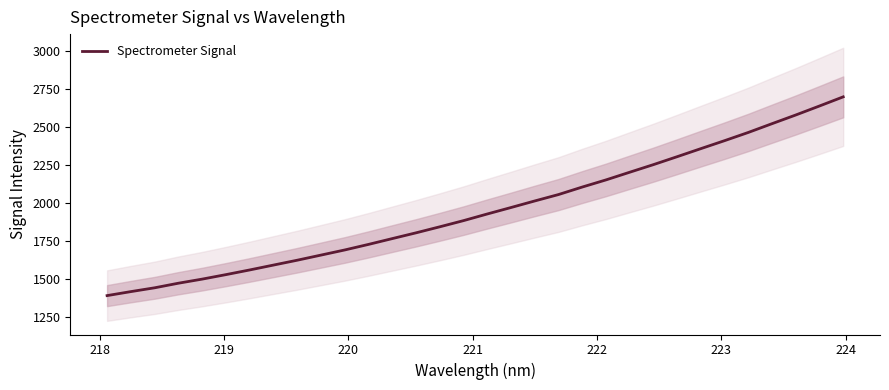

What is the maximum value for Spectrometer Signal?

2699.3